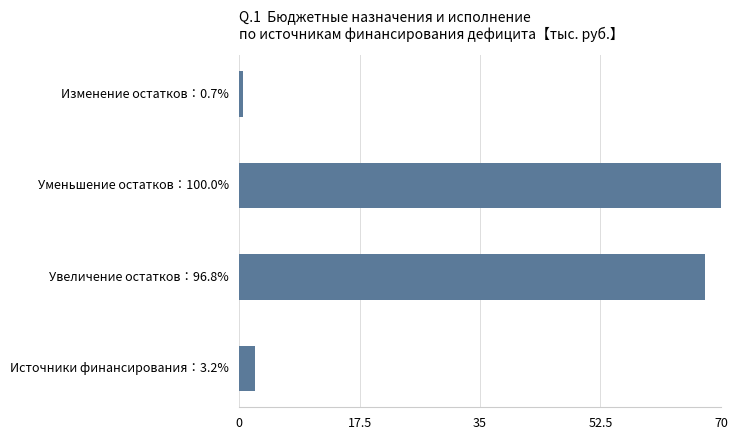

What is the sum of all values?

140.5